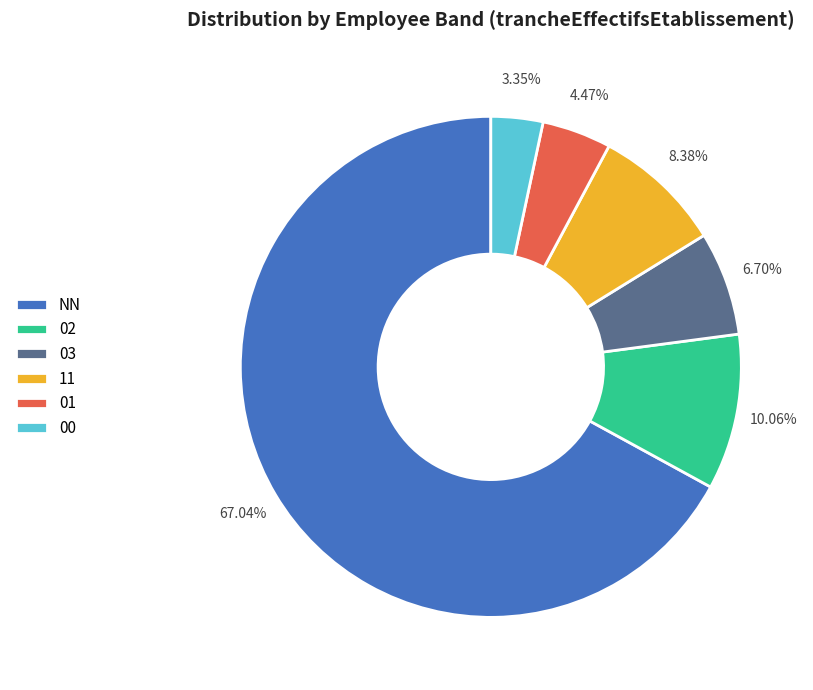

True or false: 11 accounts for 15% of the total.

False